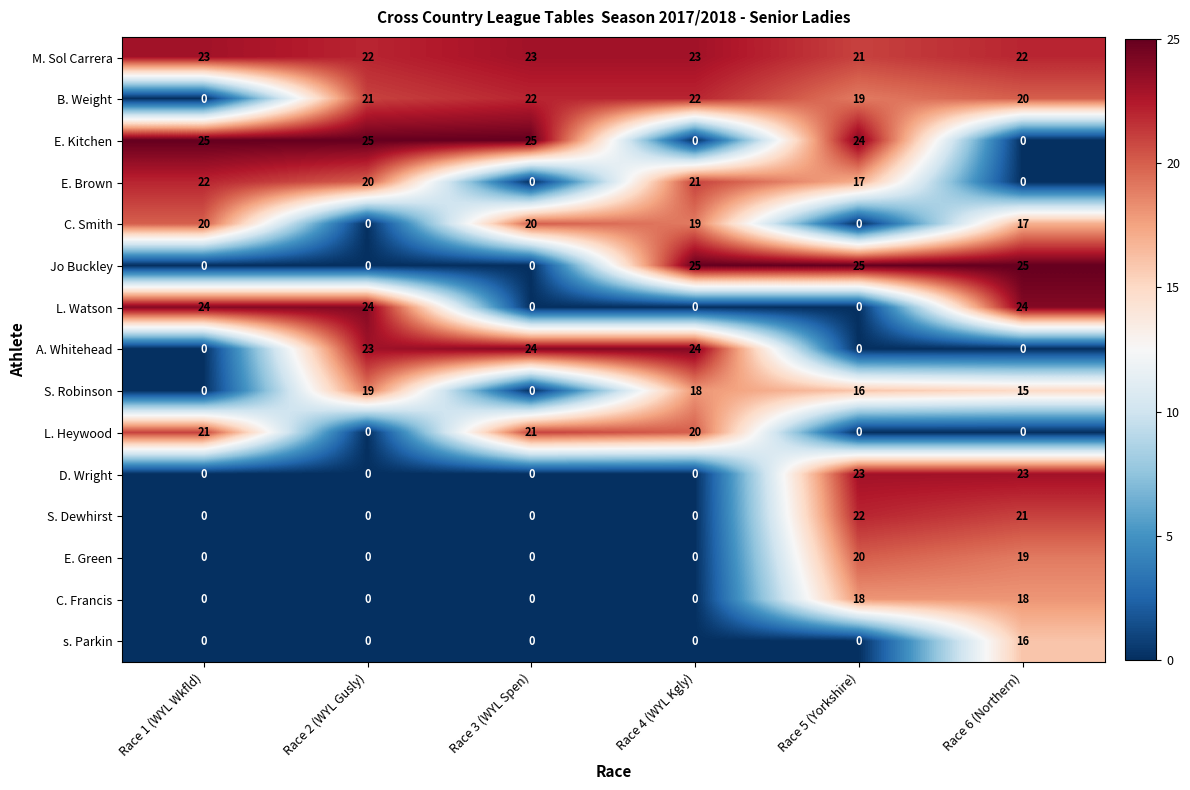

Where is S. Robinson nearest to the value 9?

Race 6 (Northern)